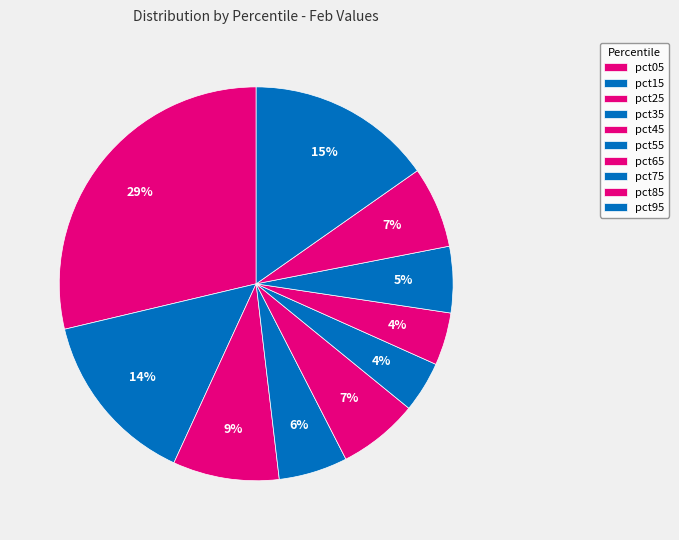

Which category has the biggest portion of the pie?

pct05